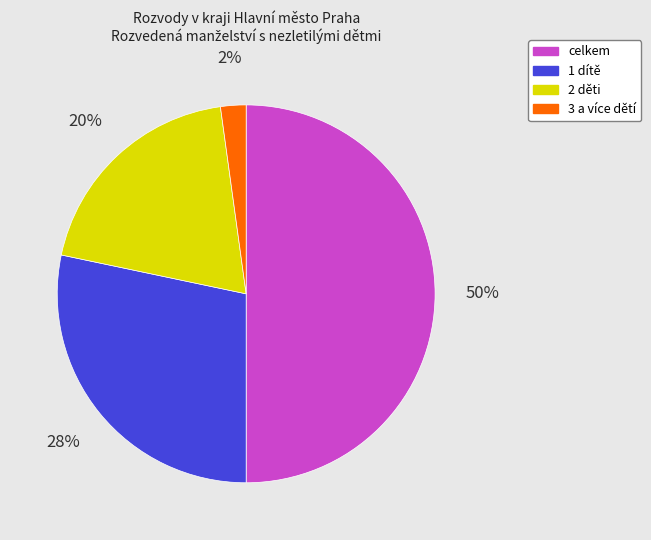

What is the ratio of the value at 2 děti to the value at celkem?

0.4